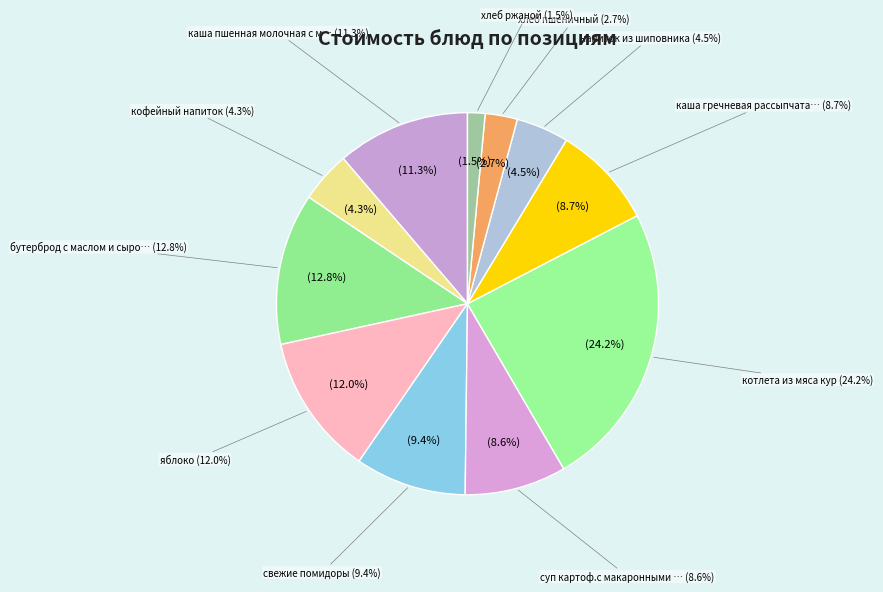

True or false: хлеб ржаной accounts for 7% of the total.

False